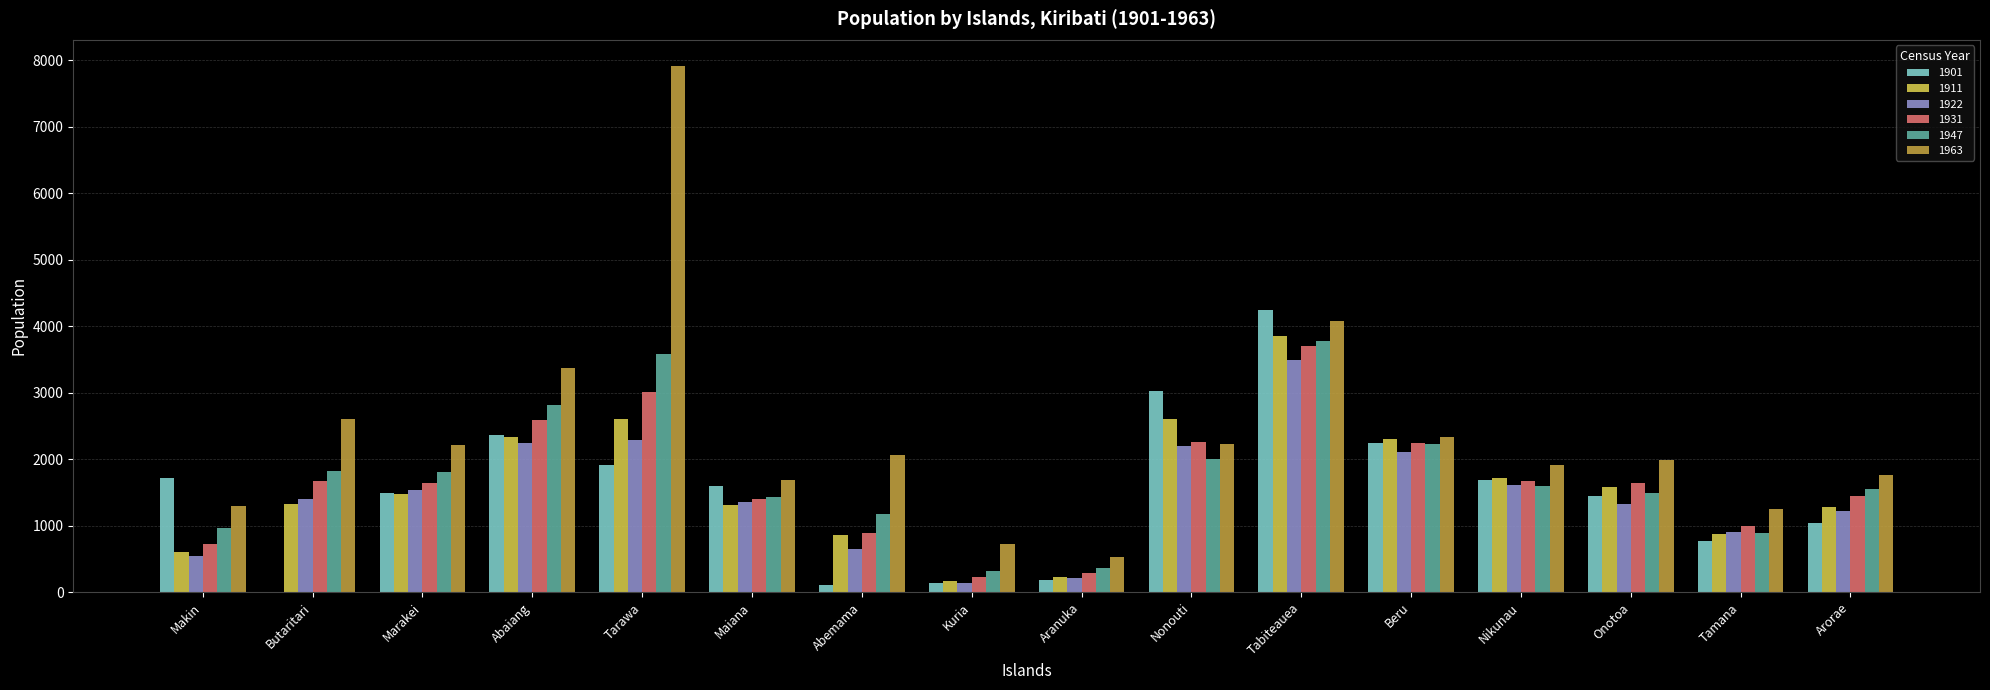

Which series changed the most between Makin and Aranuka?

1901